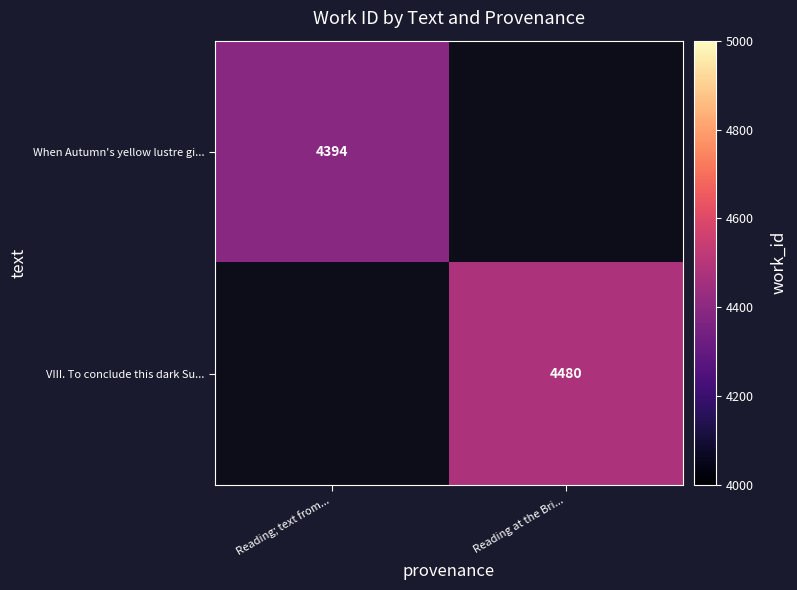

At how many categories does at least one series exceed 4418?

1